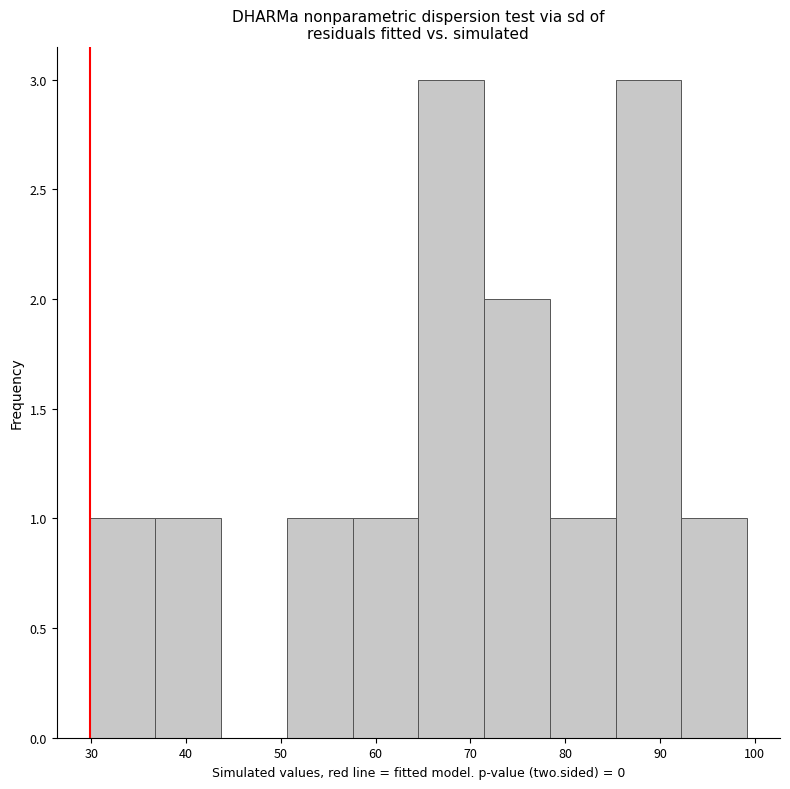

Reading left to right, transcribe this chart: for each bar, give the range it covers on the x-axis and its height. Neither the bar edges nor the heights are printed on the chart, so give them approximately, as read against the axes.

30 to 37: 1
37 to 44: 1
44 to 51: 0
51 to 58: 1
58 to 65: 1
65 to 71: 3
71 to 78: 2
78 to 85: 1
85 to 92: 3
92 to 99: 1